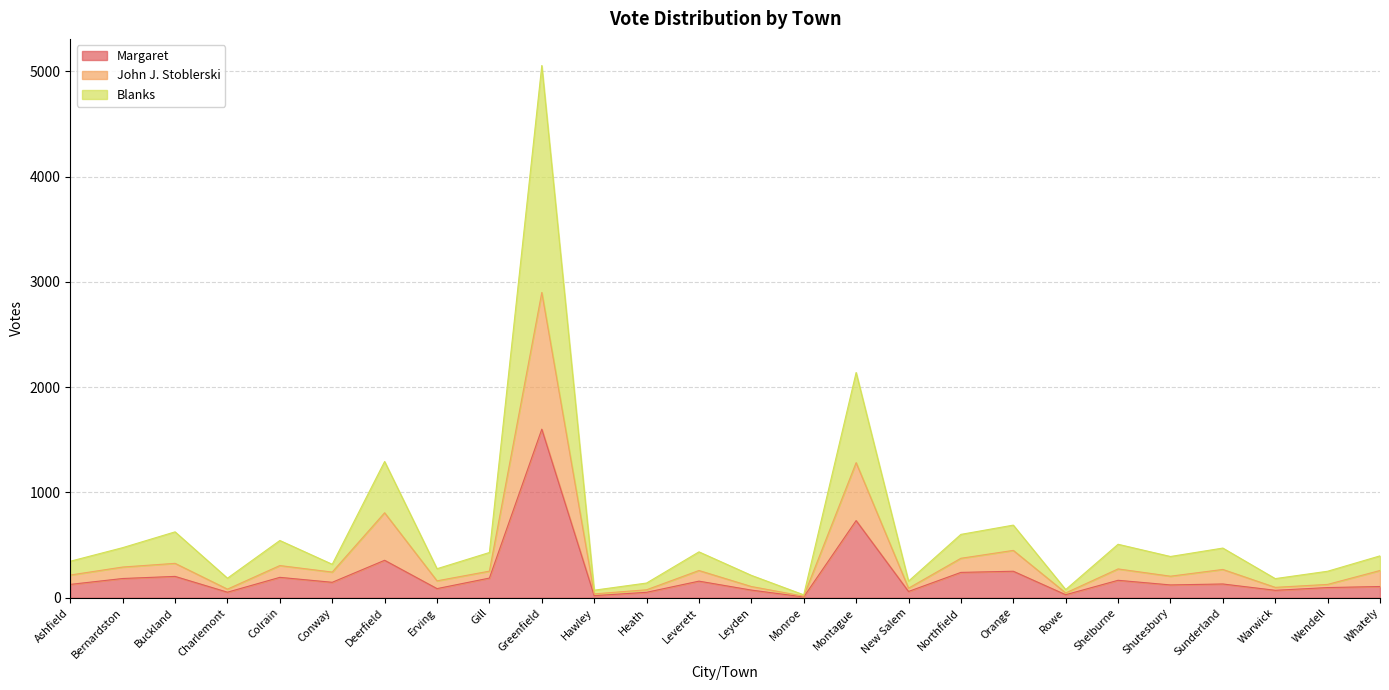

What is the maximum value for Margaret?

1601